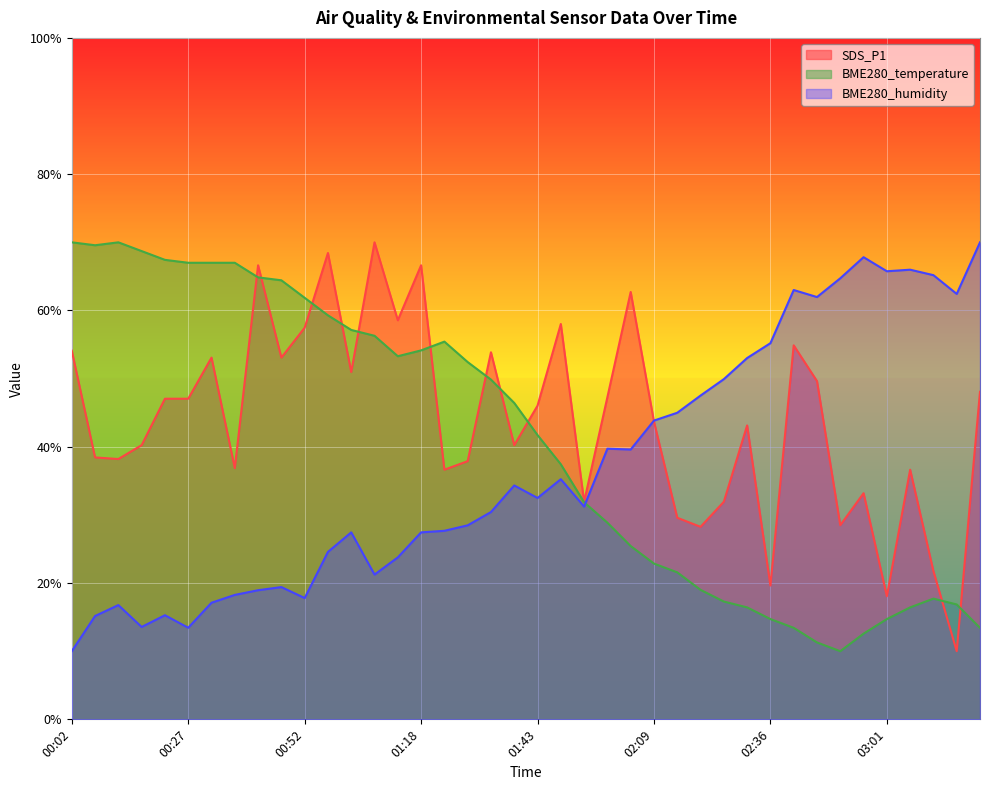

The BME280_humidity series shows 21.2 at 01:08. True or false?

True